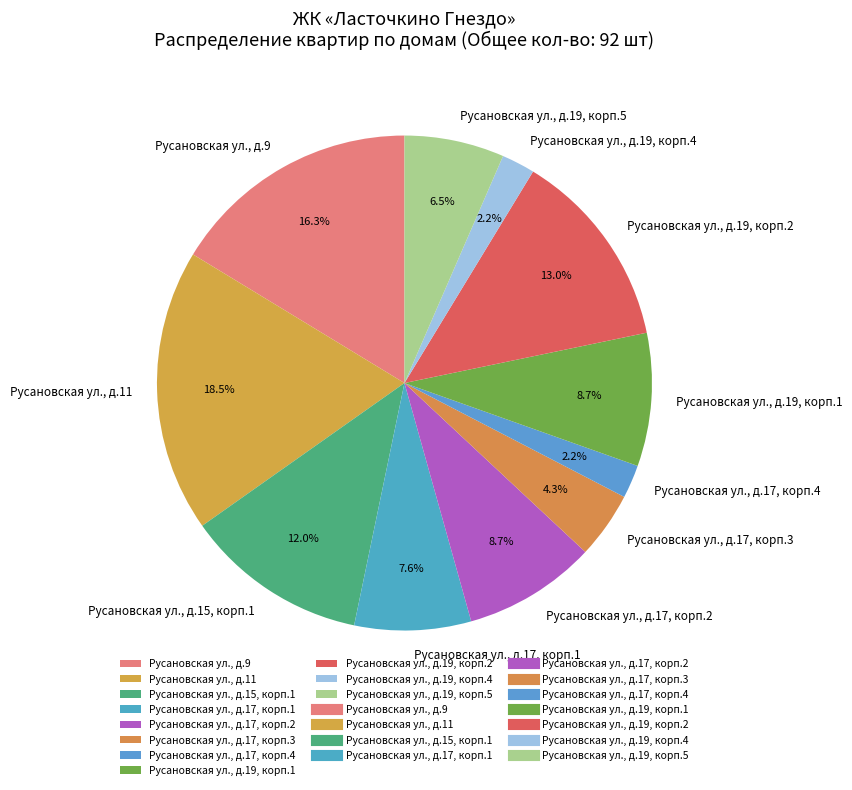

What percentage do Русановская ул., д.11 and Русановская ул., д.19, корп.5 together represent?

25.0%